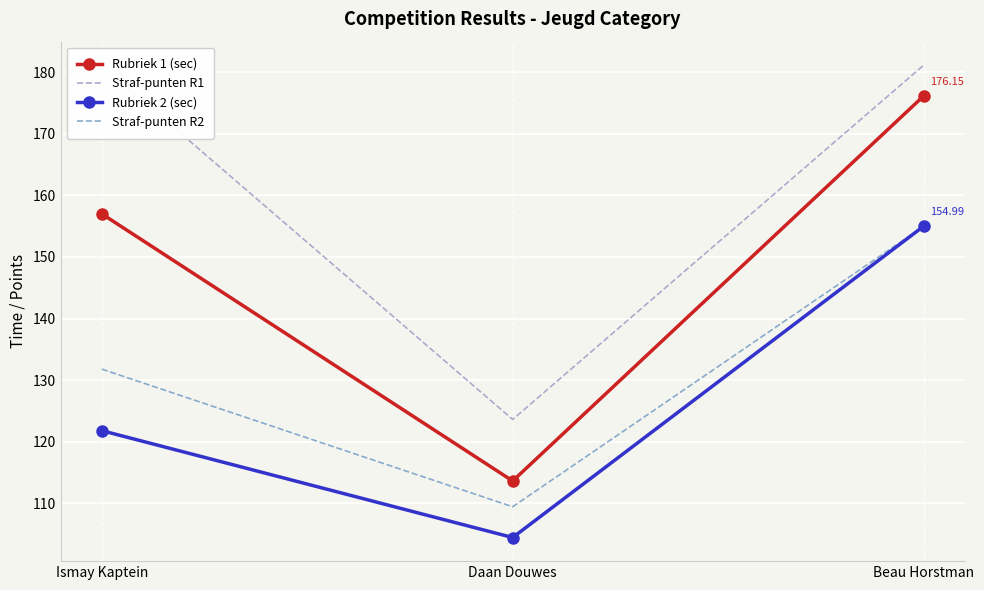

What is the smallest value displayed?

104.4